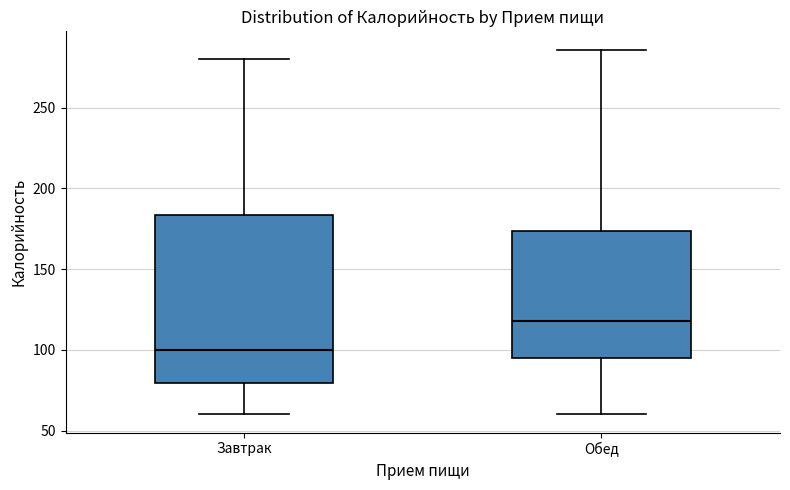

Which box's median line is the lowest?

Завтрак